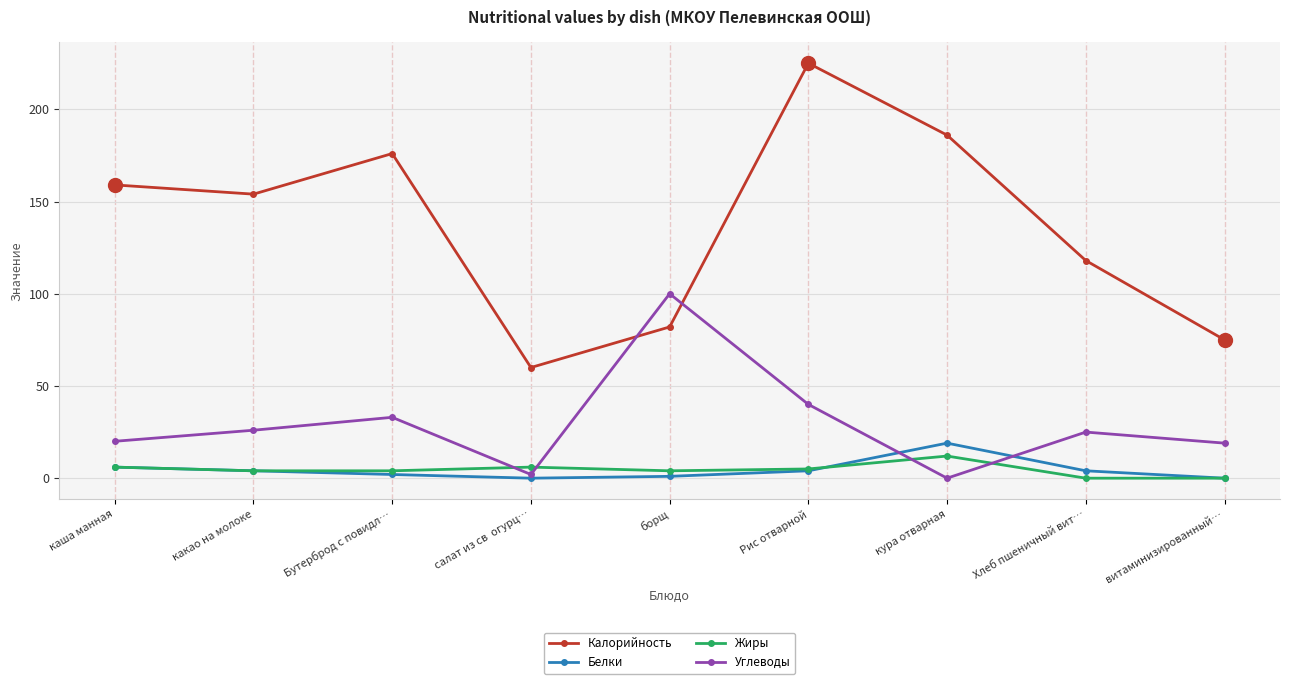

At which label does Углеводы reach its peak?

борщ